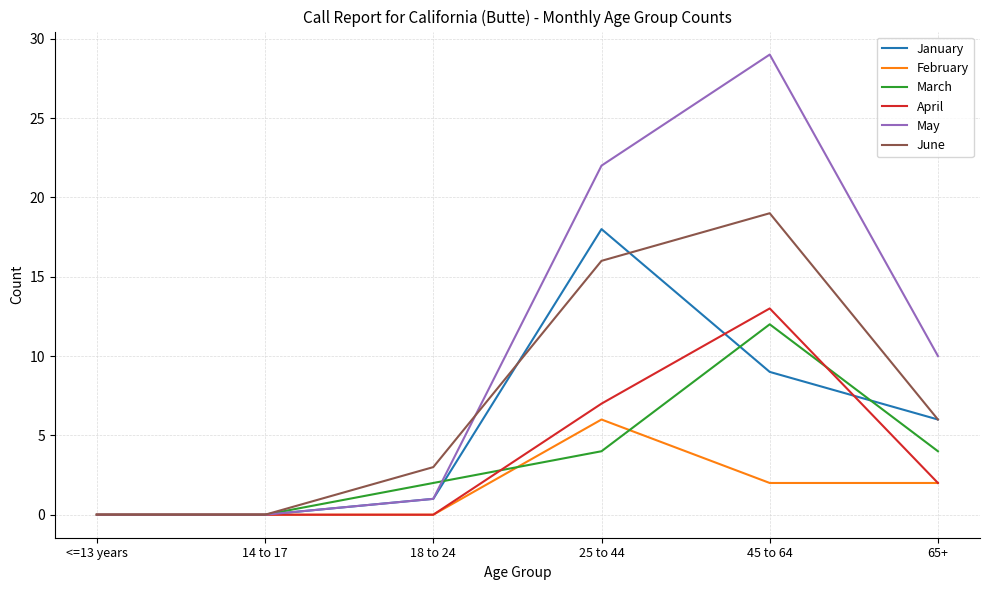

Which series has the widest spread of values?

May